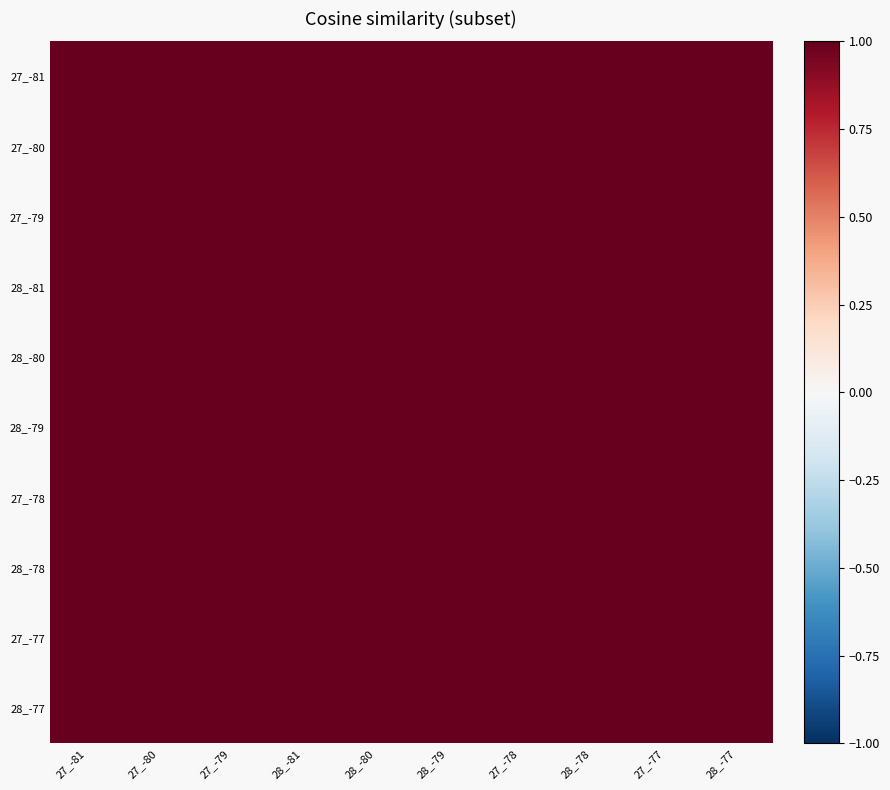

How many data points does each series have?

10